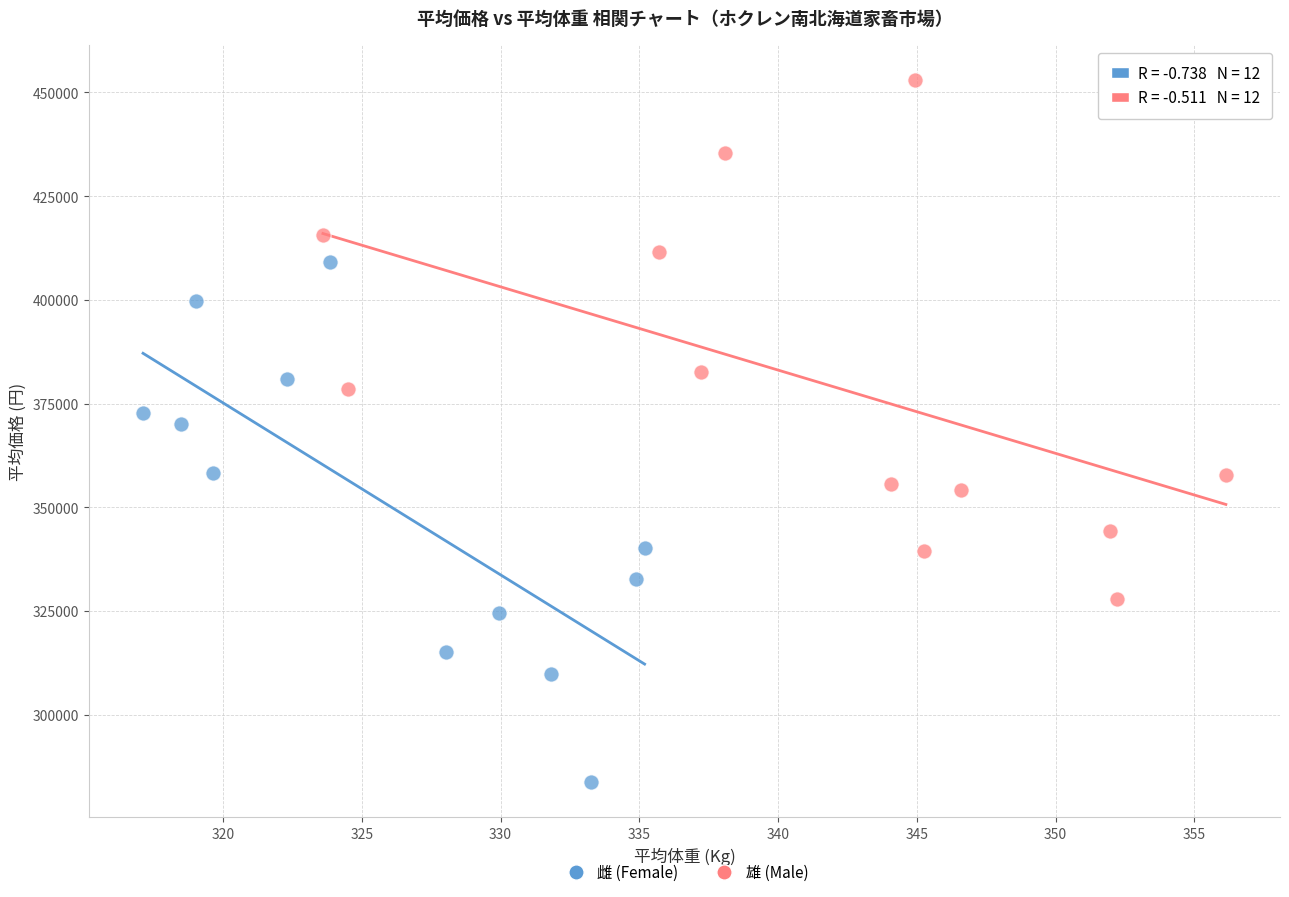

Which series has the largest Y range (max minus min)?

雌 (Female)